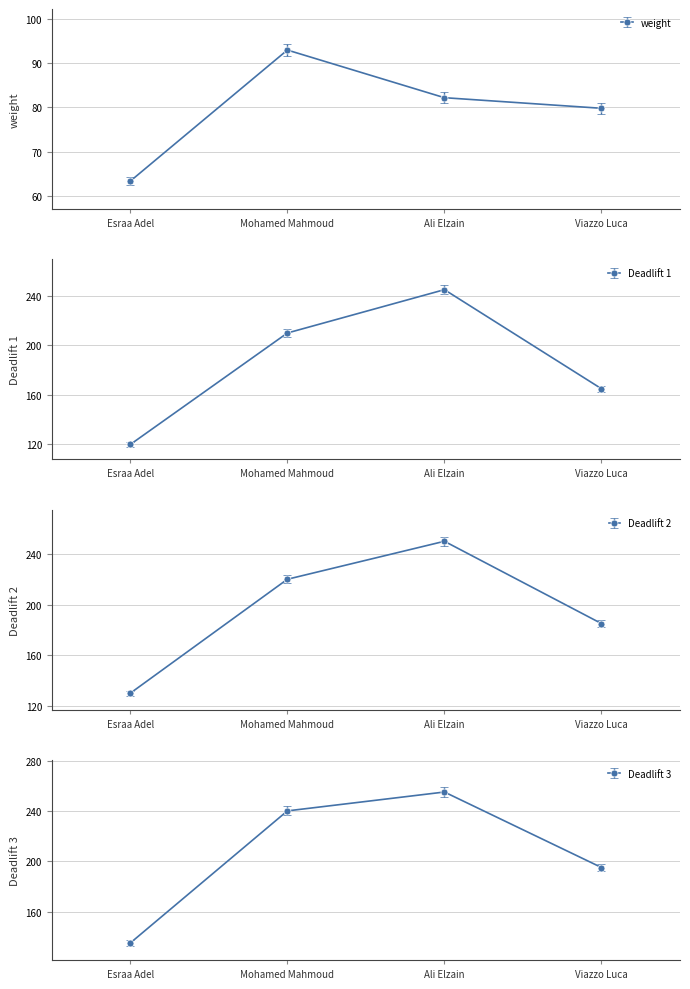

At which category does the chart reach its minimum across all series?

Esraa Adel